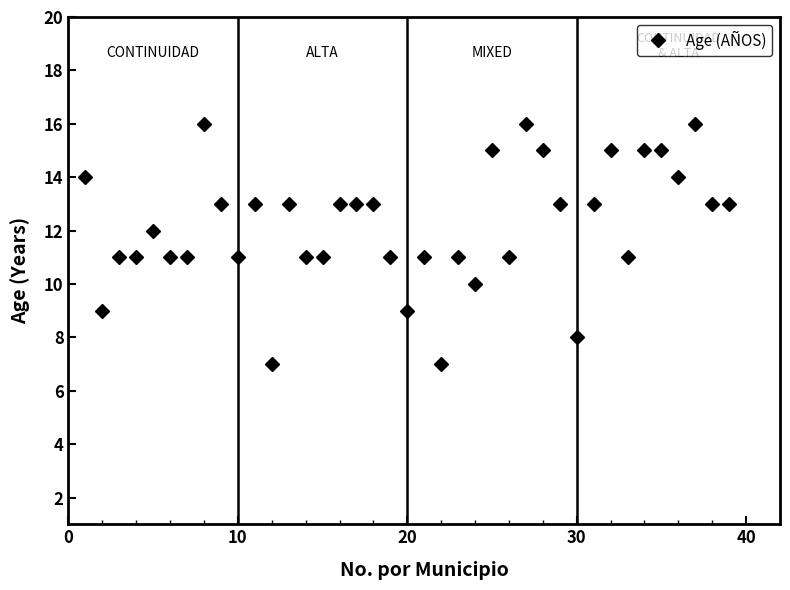

How many values are below 13?

19